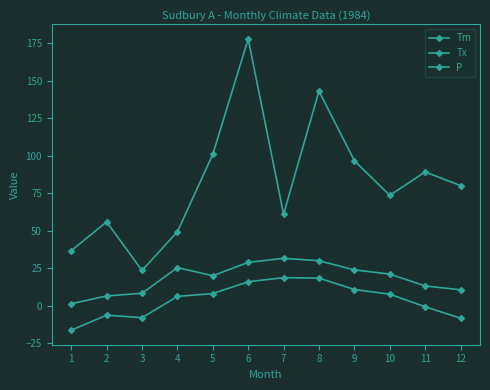

How many series are shown in this chart?

3